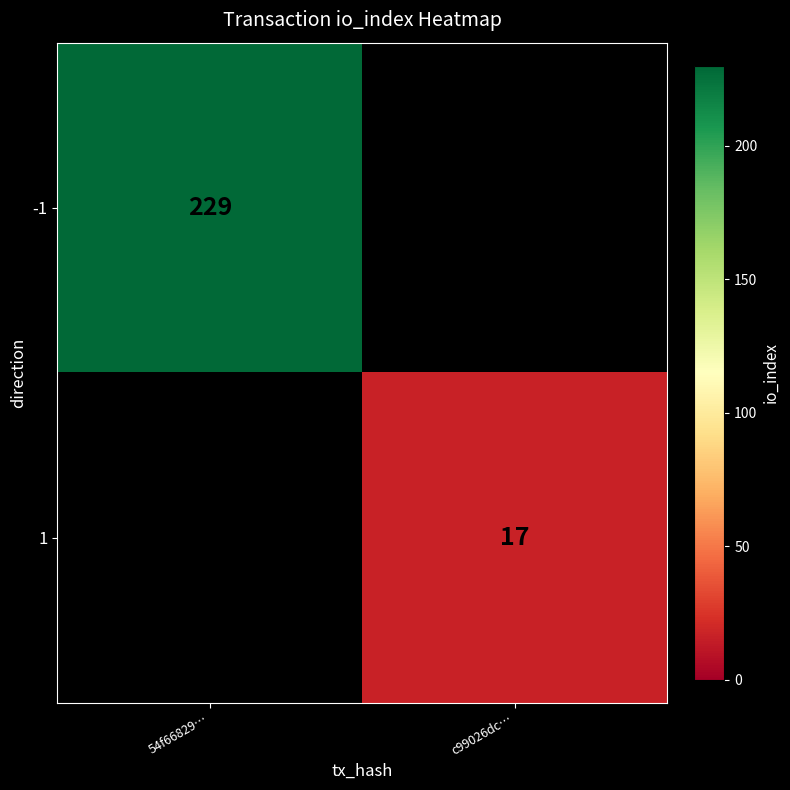

The -1 series shows 229 at 54f66829…. True or false?

True